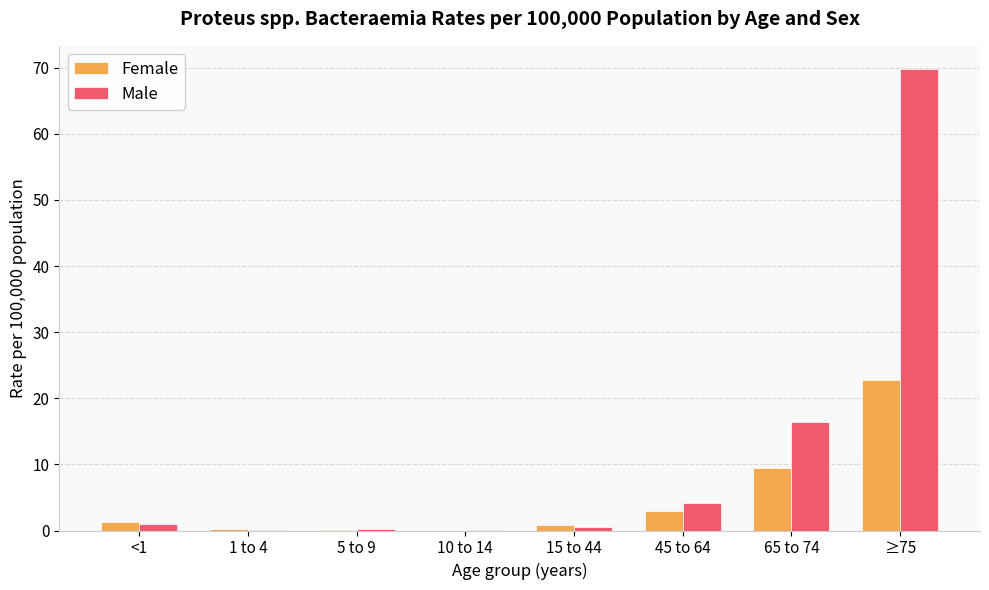

At which label is Male closest to 34?

65 to 74